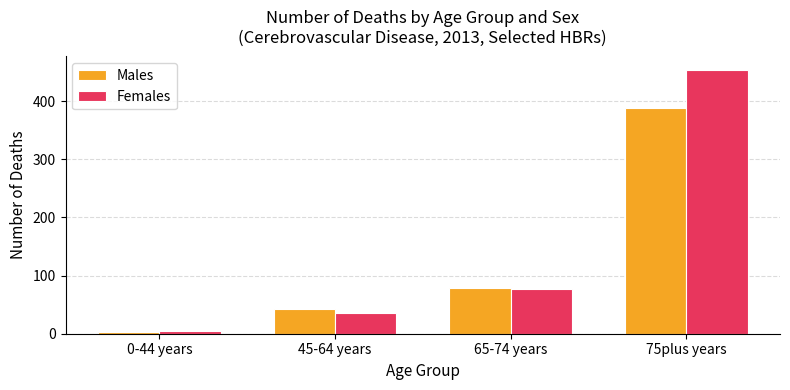

What is the maximum value for Males?

388